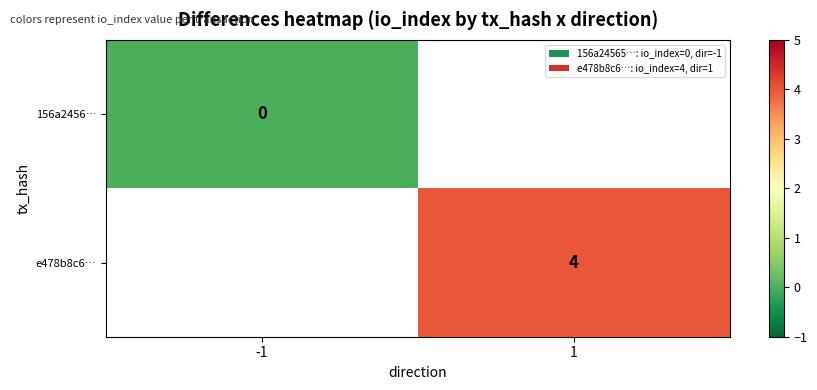

What is the greatest value displayed?

4.0